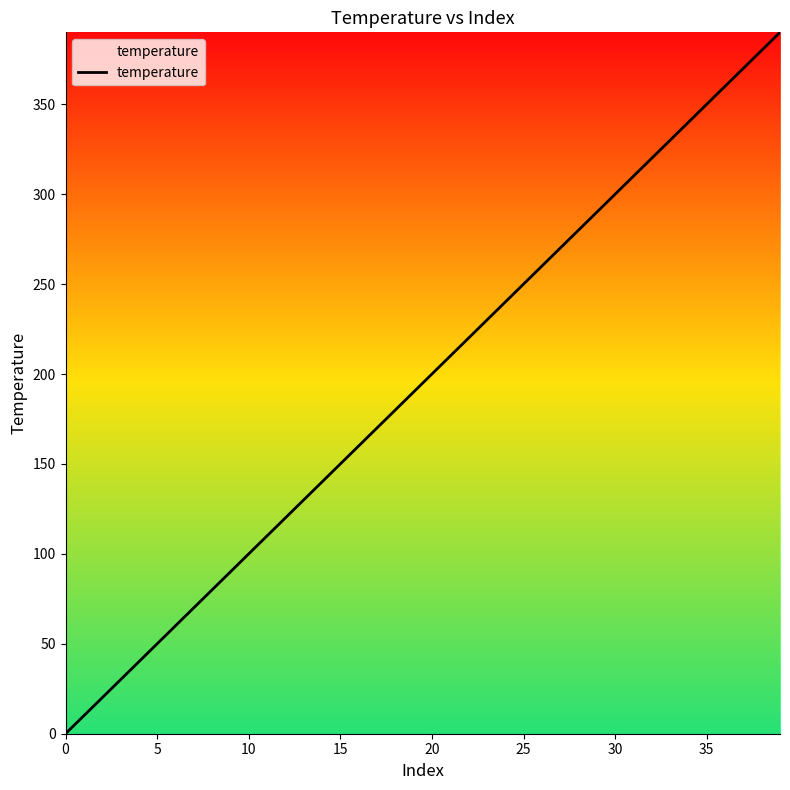

Does the chart have visible grid lines?

No